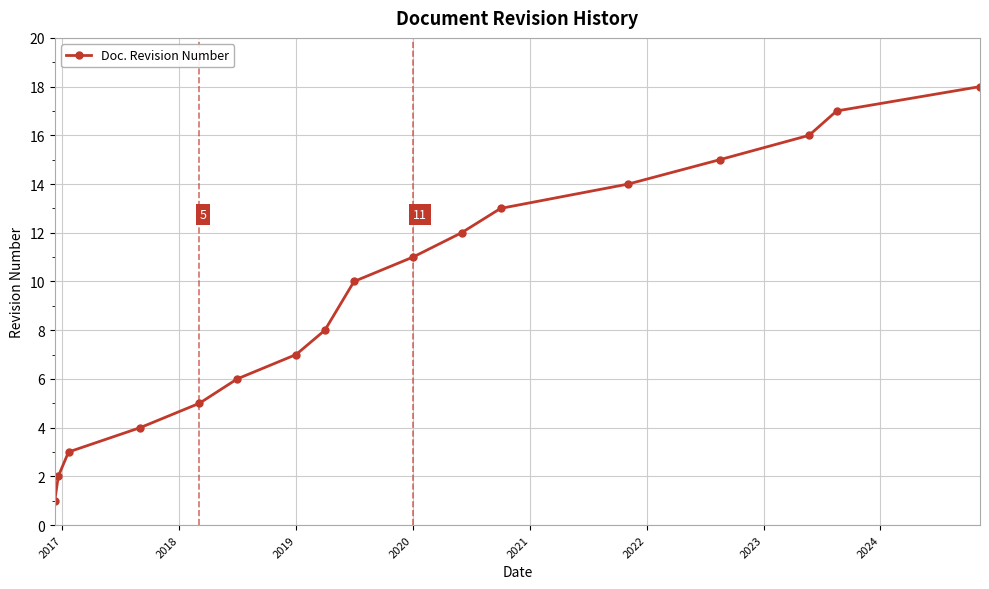

True or false: the data has more than 1 interior local peaks.

False